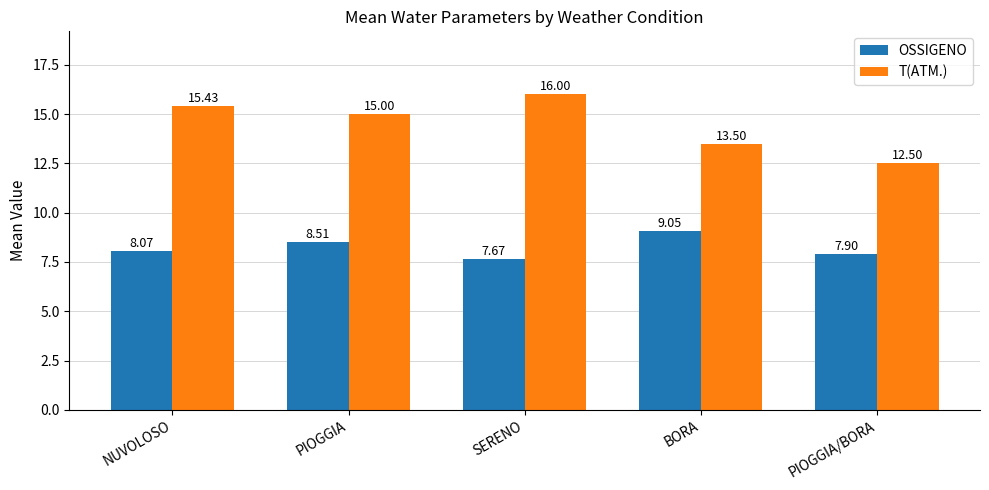

What value does the T(ATM.) series have at NUVOLOSO?

15.4